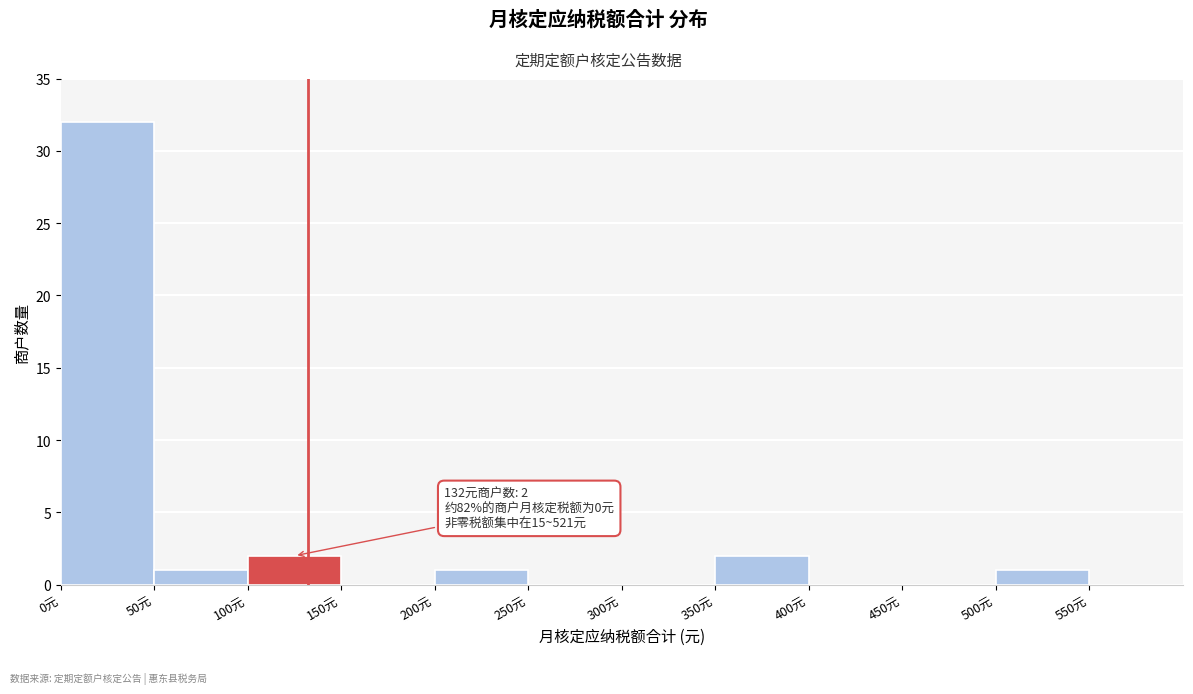

Which range on the x-axis has the tallest bar?

0 to 50